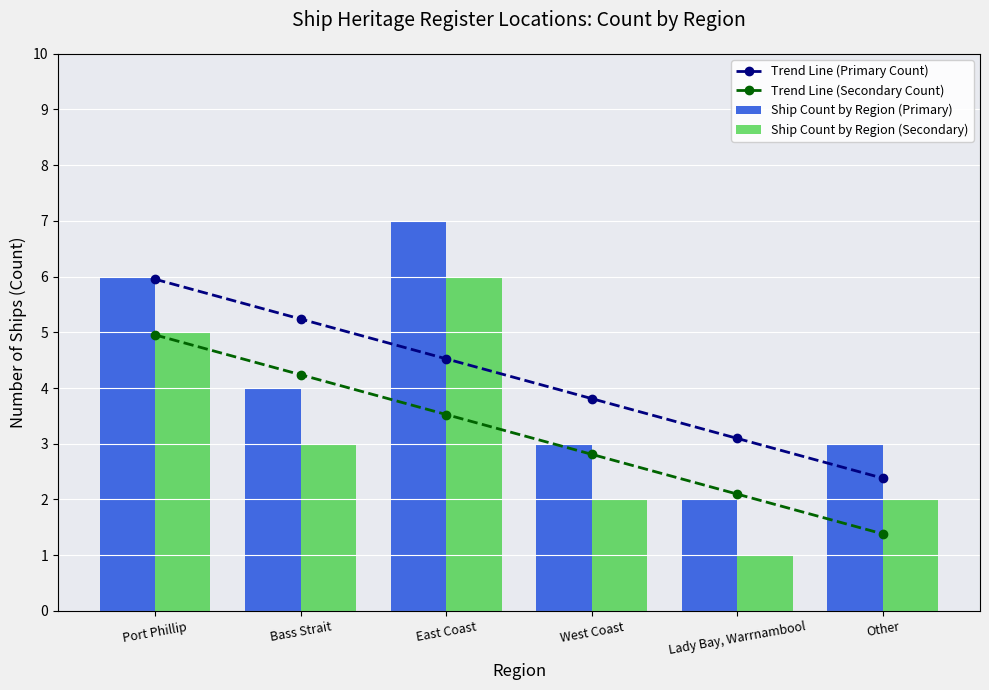

True or false: Ship Count by Region (Secondary) has a value of 2.0 at West Coast.

True